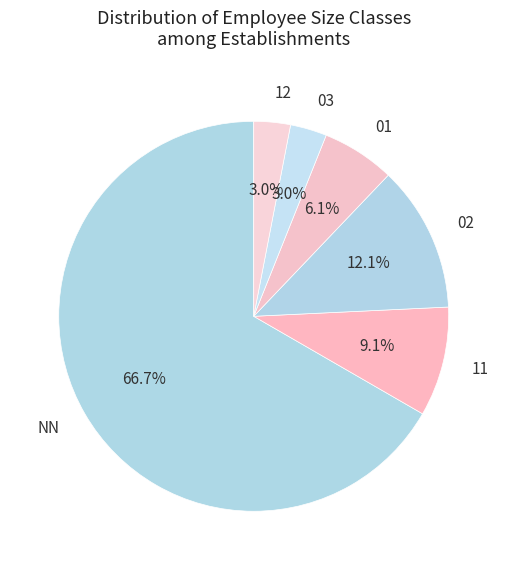

Which category has the biggest portion of the pie?

NN